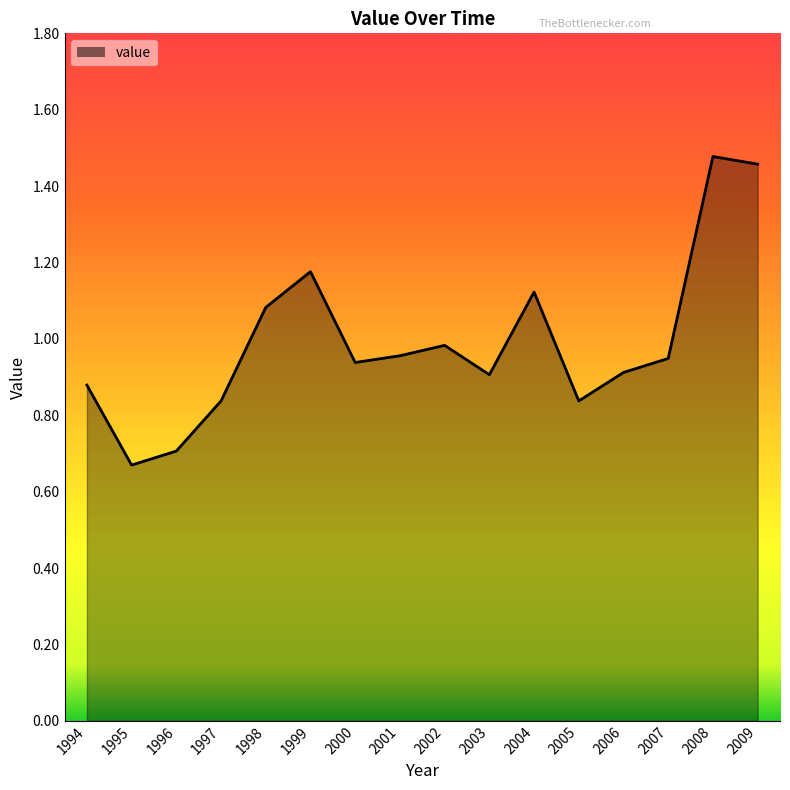

At which category does the chart reach its minimum across all series?

1995